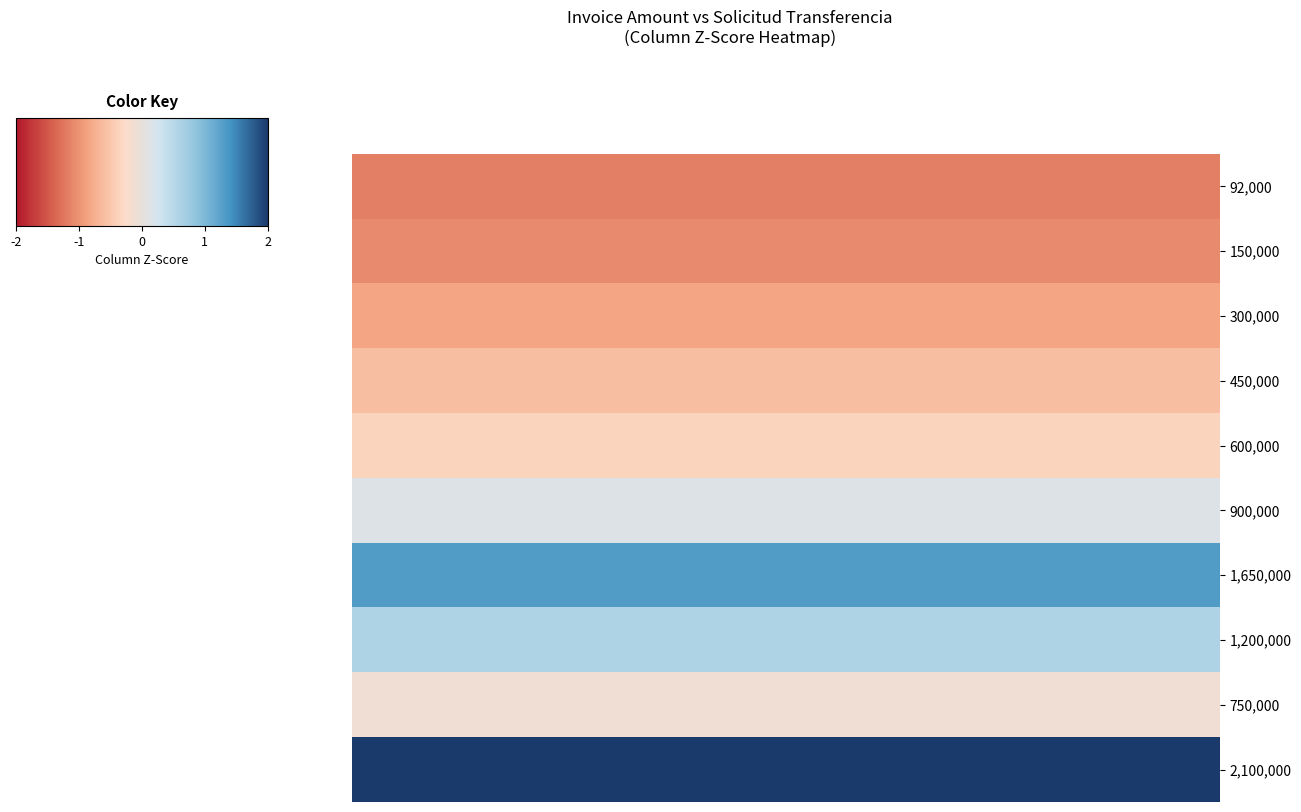

Reading left to right, list all the values displayed in this chart.

92,000: -1.2	-1.2	-1.2	-1.2	-1.2	-1.2	-1.2	-1.2
150,000: -1.1	-1.1	-1.1	-1.1	-1.1	-1.1	-1.1	-1.1
300,000: -0.8	-0.8	-0.8	-0.8	-0.8	-0.8	-0.8	-0.8
450,000: -0.6	-0.6	-0.6	-0.6	-0.6	-0.6	-0.6	-0.6
600,000: -0.4	-0.4	-0.4	-0.4	-0.4	-0.4	-0.4	-0.4
900,000: 0.1	0.1	0.1	0.1	0.1	0.1	0.1	0.1
1,650,000: 1.3	1.3	1.3	1.3	1.3	1.3	1.3	1.3
1,200,000: 0.6	0.6	0.6	0.6	0.6	0.6	0.6	0.6
750,000: -0.1	-0.1	-0.1	-0.1	-0.1	-0.1	-0.1	-0.1
2,100,000: 2.0	2.0	2.0	2.0	2.0	2.0	2.0	2.0